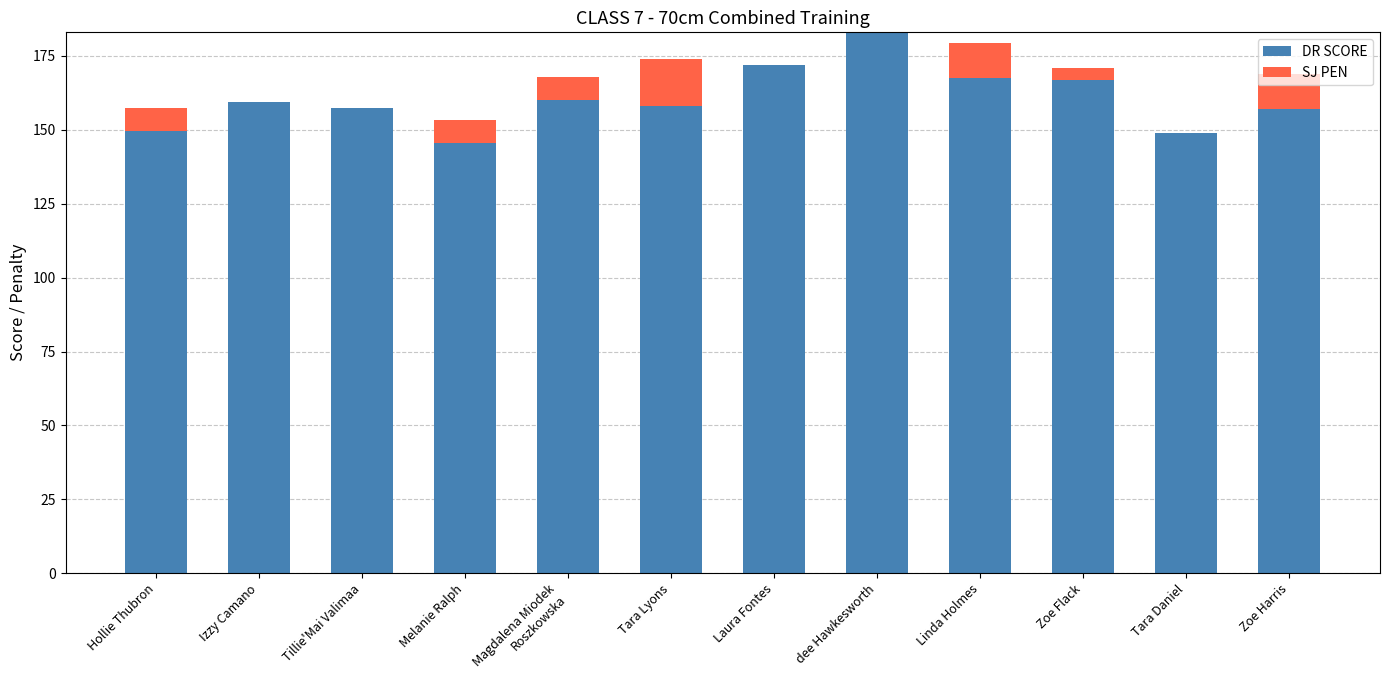

What is the sum of the DR SCORE values at Tara Lyons and Linda Holmes?

325.5